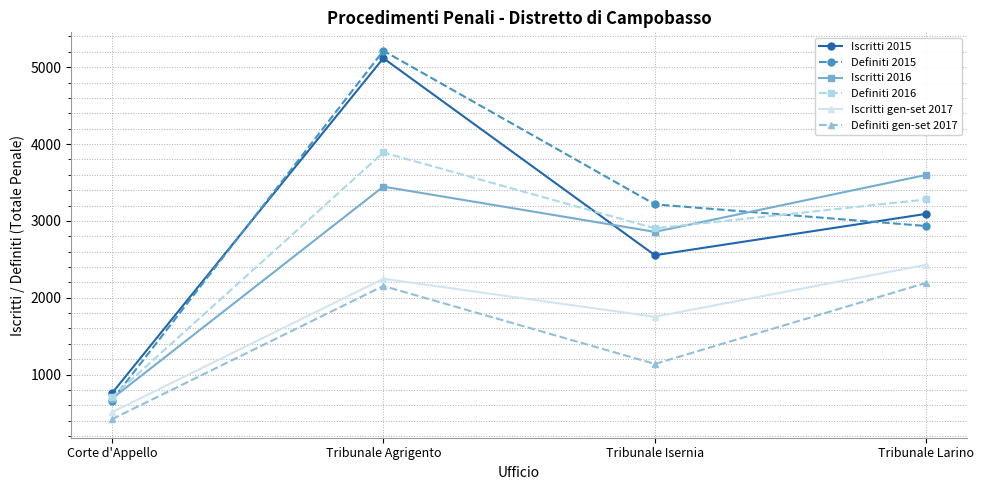

Does the chart have visible grid lines?

Yes